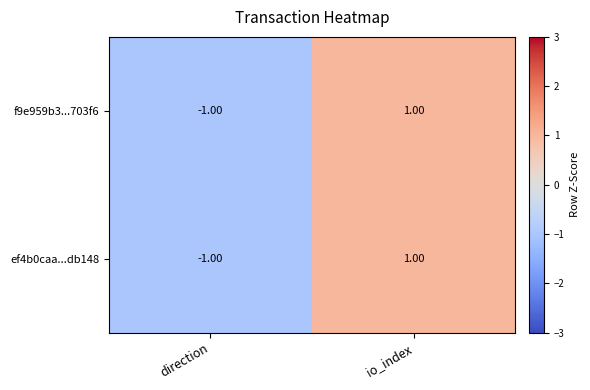

At which label is f9e959b3...703f6 closest to 0?

direction